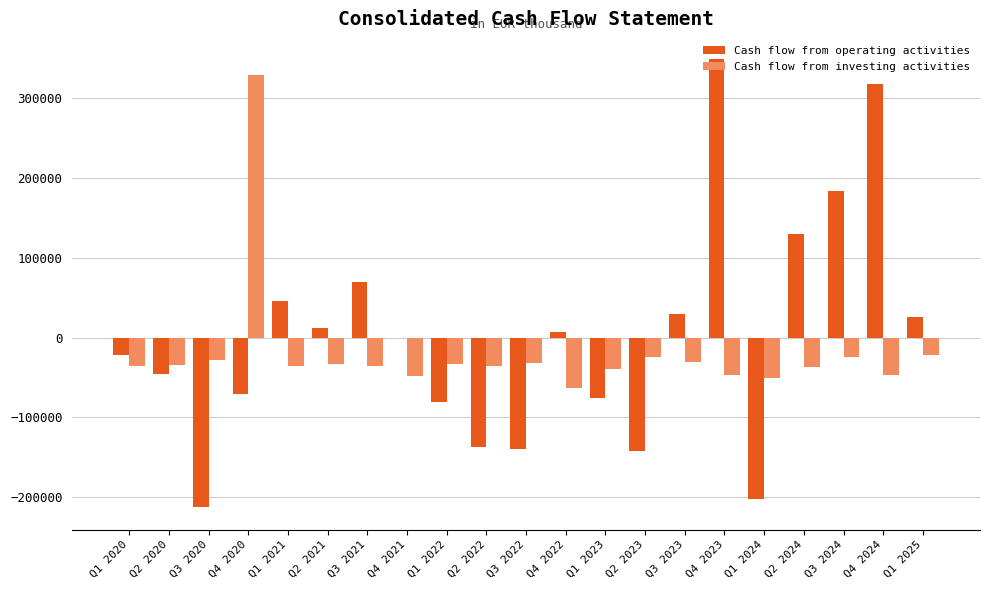

True or false: Cash flow from investing activities has a value of -51190 at Q1 2024.

True